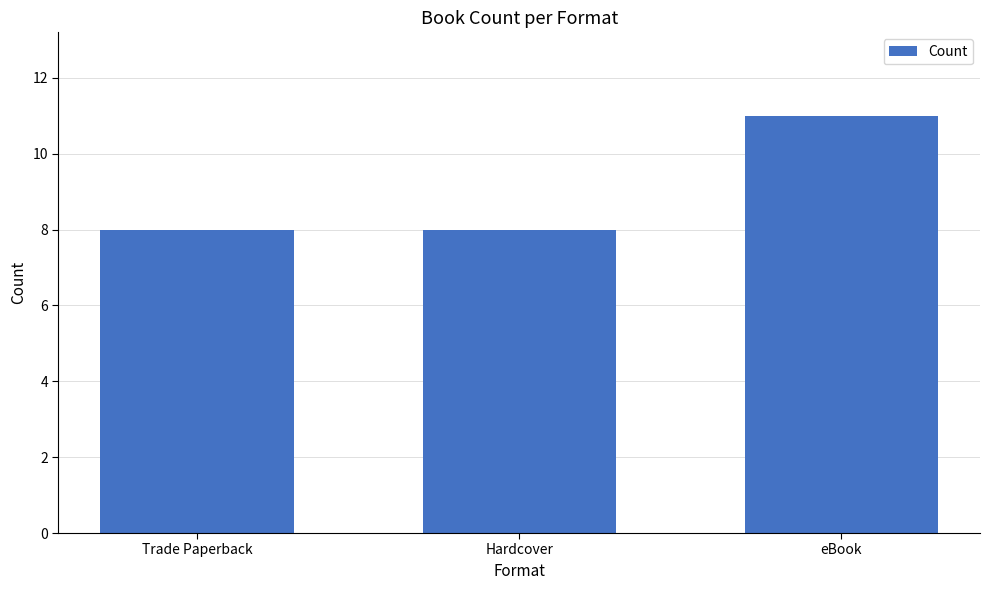

The chart shows a value of 12 at Hardcover. True or false?

False